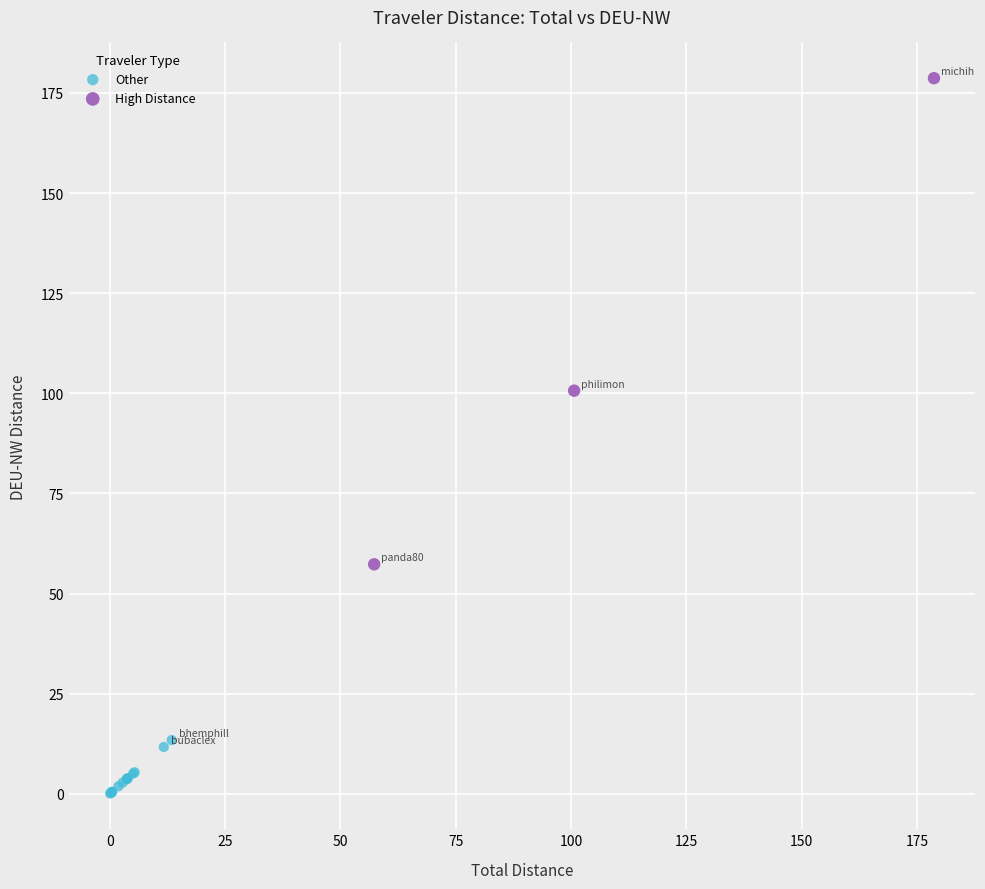

Which series reaches the maximum Y coordinate?

High Distance